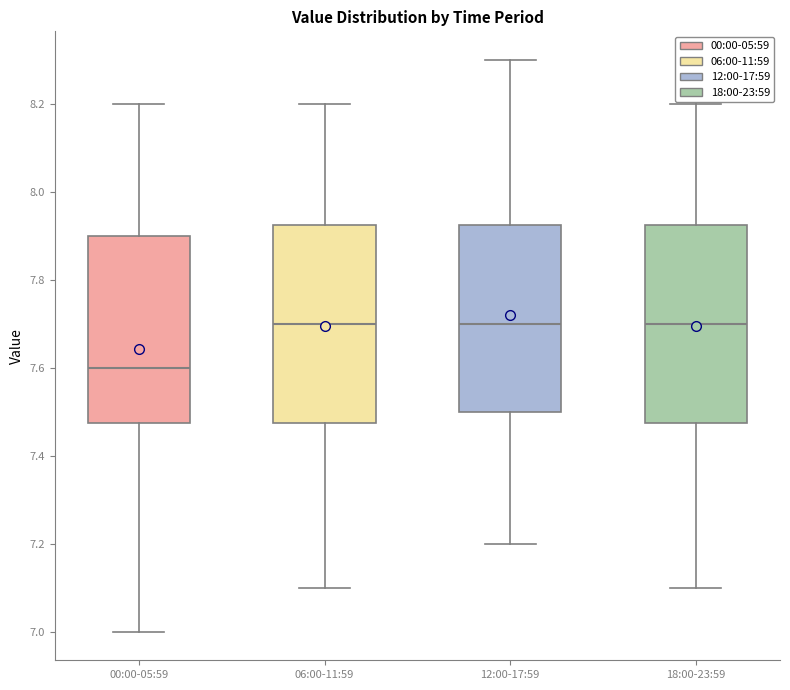

Reading left to right, read every box against the y-axis: the position of its median line, the range the box covers, and the ends of its whiskers. The values are not printed on the chart, so give them approximately, as read against the axis.

00:00-05:59: median 7.60, box 7.48 to 7.90, whiskers 7.00 to 8.20
06:00-11:59: median 7.70, box 7.48 to 7.92, whiskers 7.10 to 8.20
12:00-17:59: median 7.70, box 7.50 to 7.92, whiskers 7.20 to 8.30
18:00-23:59: median 7.70, box 7.48 to 7.92, whiskers 7.10 to 8.20